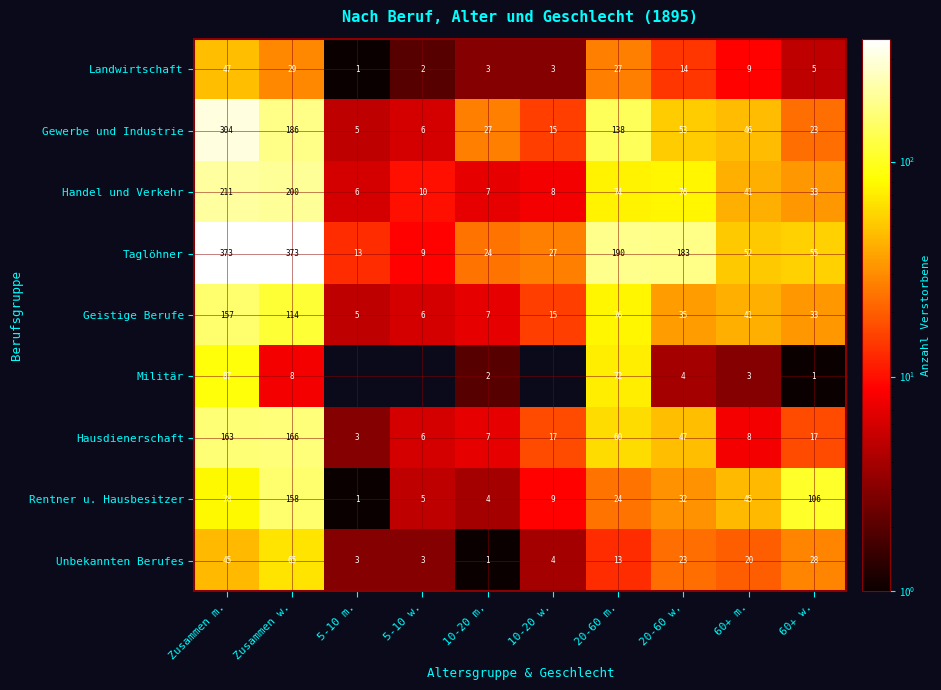

At which label does Unbekannten Berufes reach its peak?

Zusammen w.